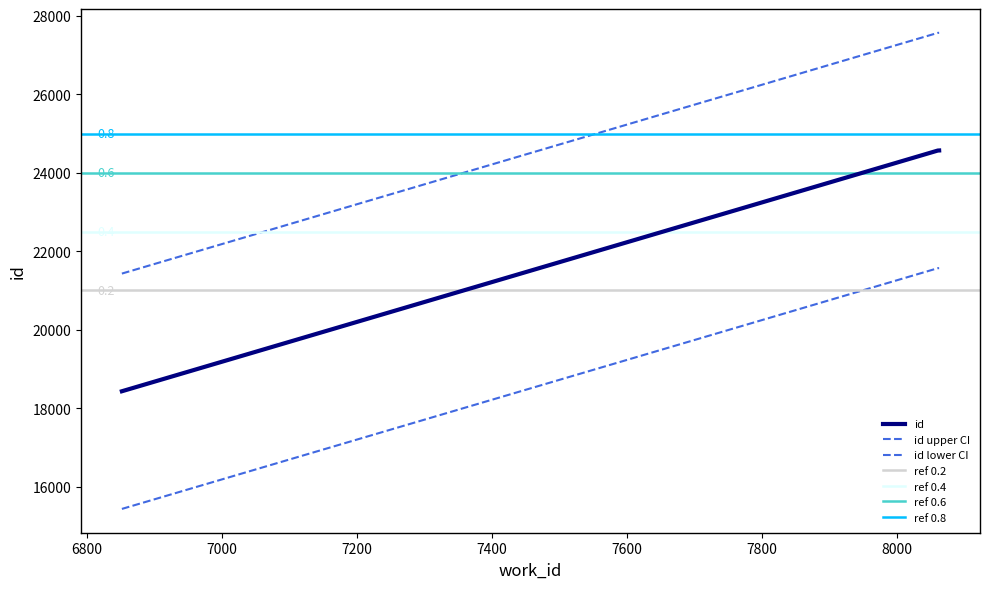

What is the minimum value shown in the chart?

18429